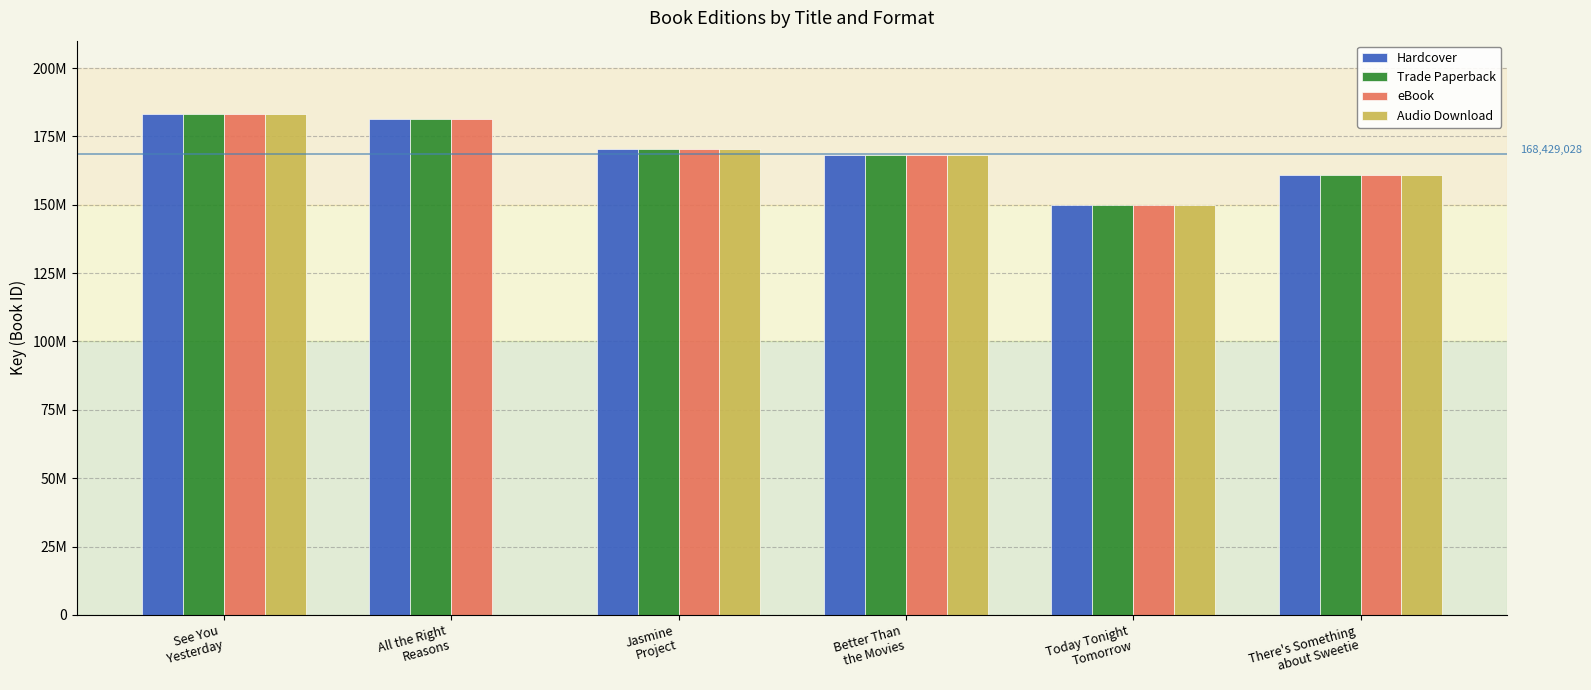

Reading left to right, extract all data points from this chart.

Hardcover: See You
Yesterday=183091718	All the Right
Reasons=181316502	Jasmine
Project=170474185	Better Than
the Movies=168268540	Today Tonight
Tomorrow=149926257	There's Something
about Sweetie=160718836
Trade Paperback: See You
Yesterday=183091718	All the Right
Reasons=181316502	Jasmine
Project=170474185	Better Than
the Movies=168268540	Today Tonight
Tomorrow=149926257	There's Something
about Sweetie=160718836
eBook: See You
Yesterday=183091718	All the Right
Reasons=181316502	Jasmine
Project=170474185	Better Than
the Movies=168268540	Today Tonight
Tomorrow=149926257	There's Something
about Sweetie=160718836
Audio Download: See You
Yesterday=183091718	All the Right
Reasons=0	Jasmine
Project=170474185	Better Than
the Movies=168268540	Today Tonight
Tomorrow=149926257	There's Something
about Sweetie=160718836